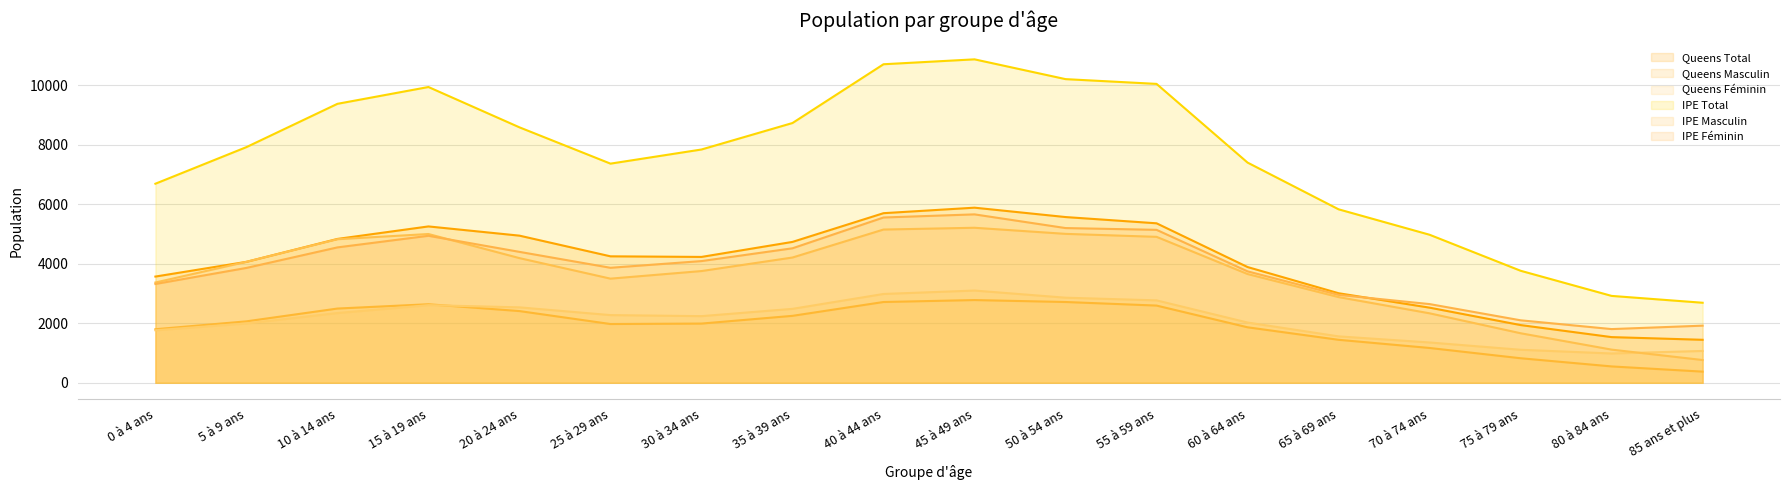

True or false: Queens Total and Queens Féminin cross at least once.

False